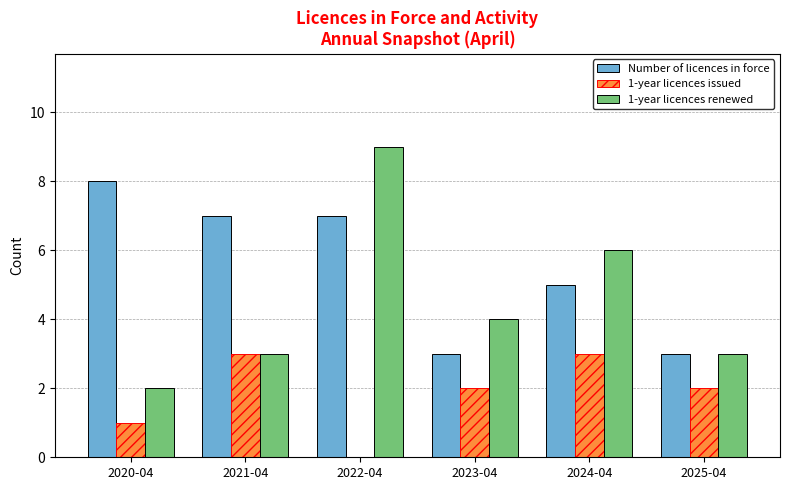

Which series changed the most between 2022-04 and 2023-04?

1-year licences renewed